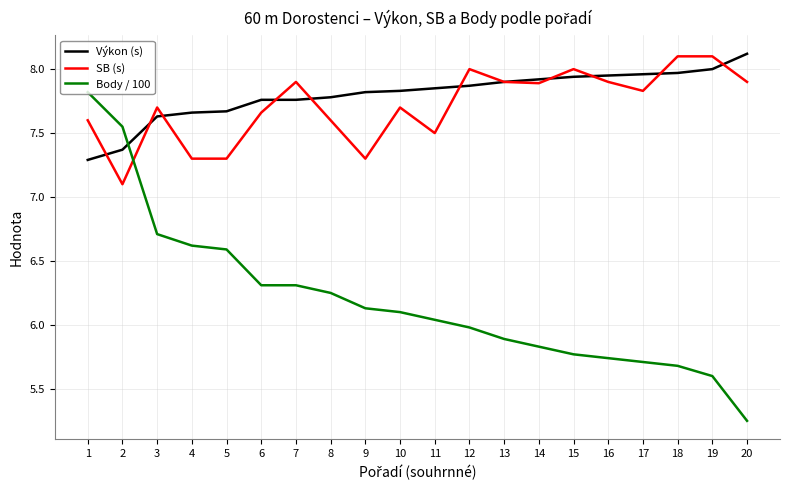

What is the highest value of the Výkon (s) series?

8.1